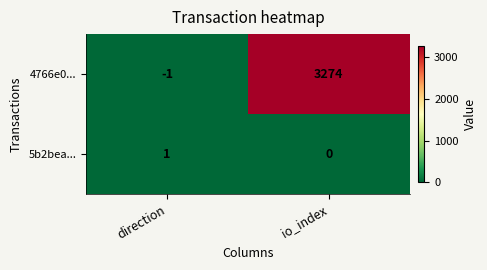

What is the difference between the highest and lowest values at direction?

2